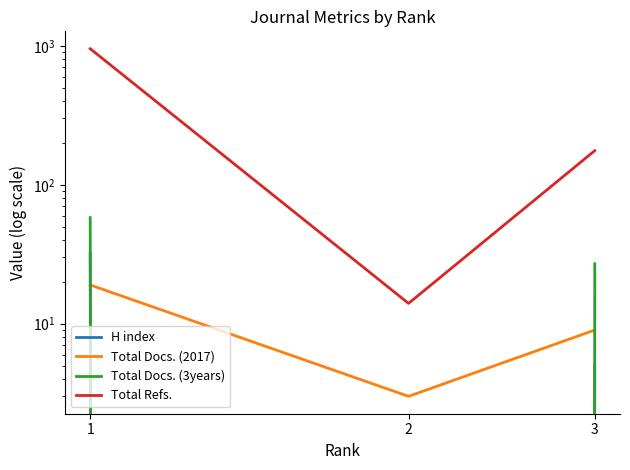

What is the value of the Total Docs. (2017) point at the 1st from the left?

19